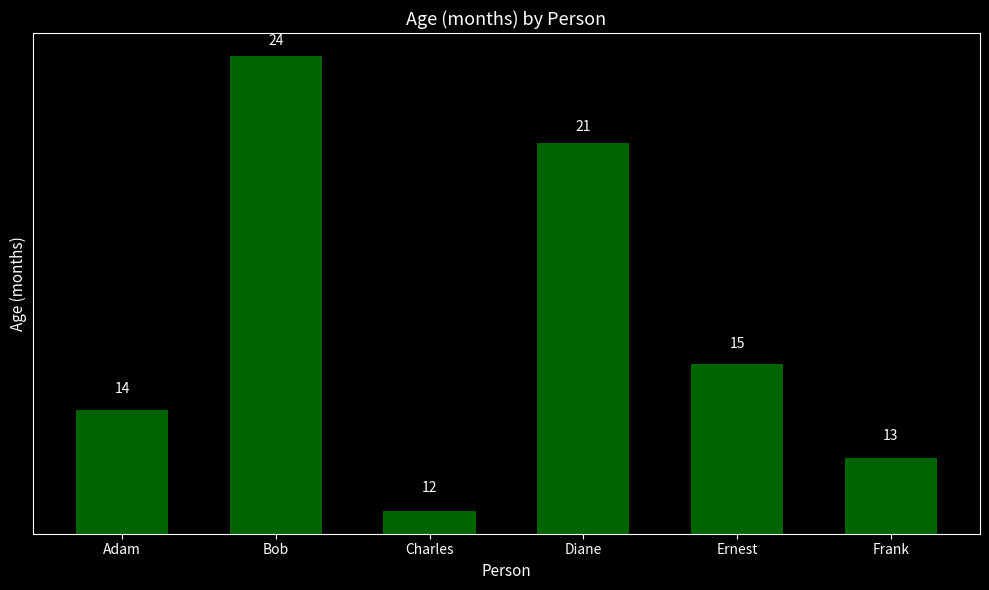

Where is the data nearest to the value 18?

Diane